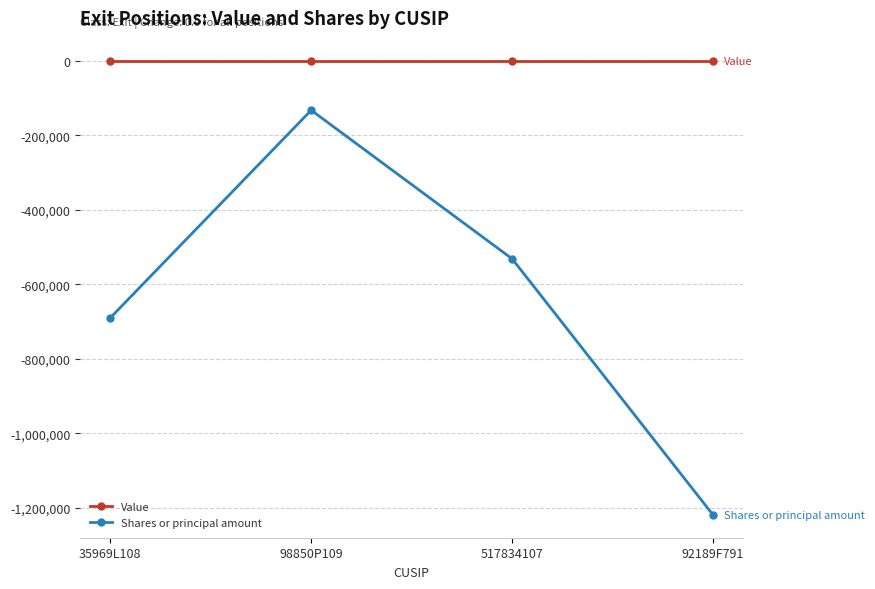

Is this an area chart (filled region under the line)?

No